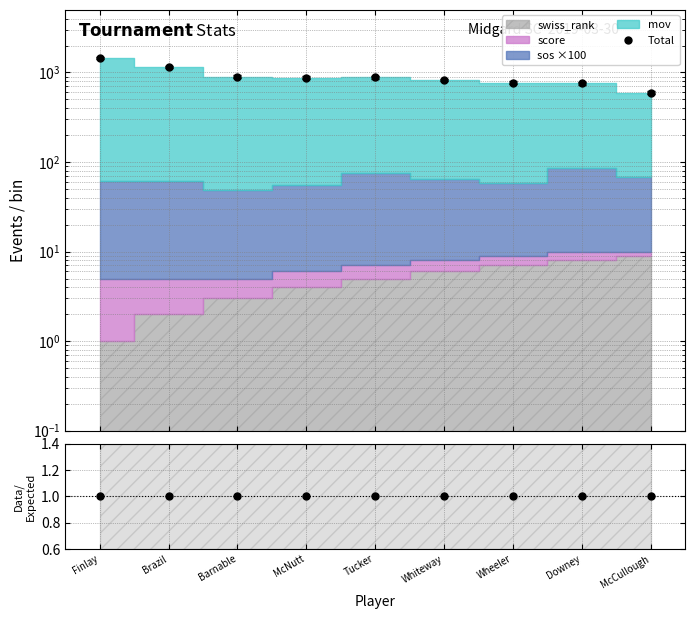

How many values are below 873?

4